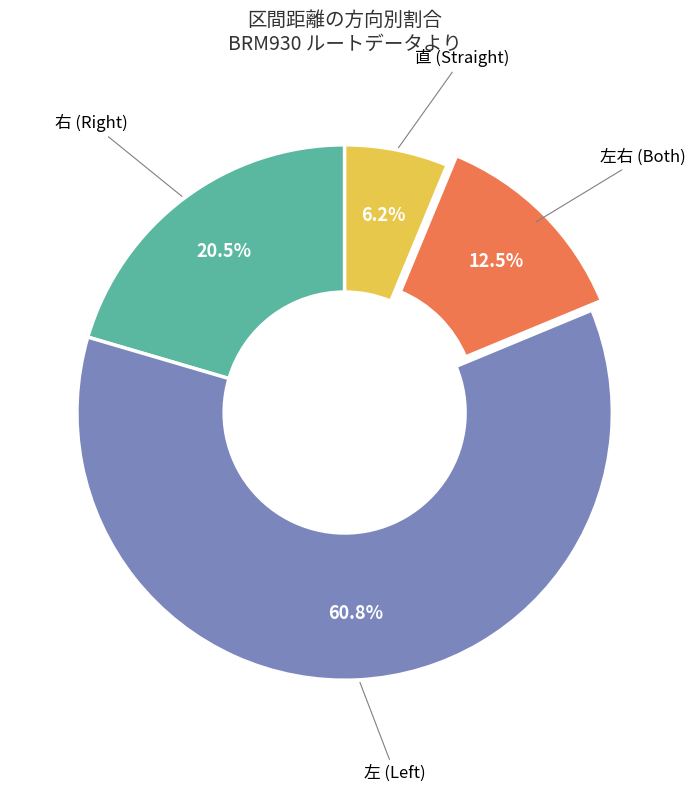

Is there a majority slice in this chart?

Yes